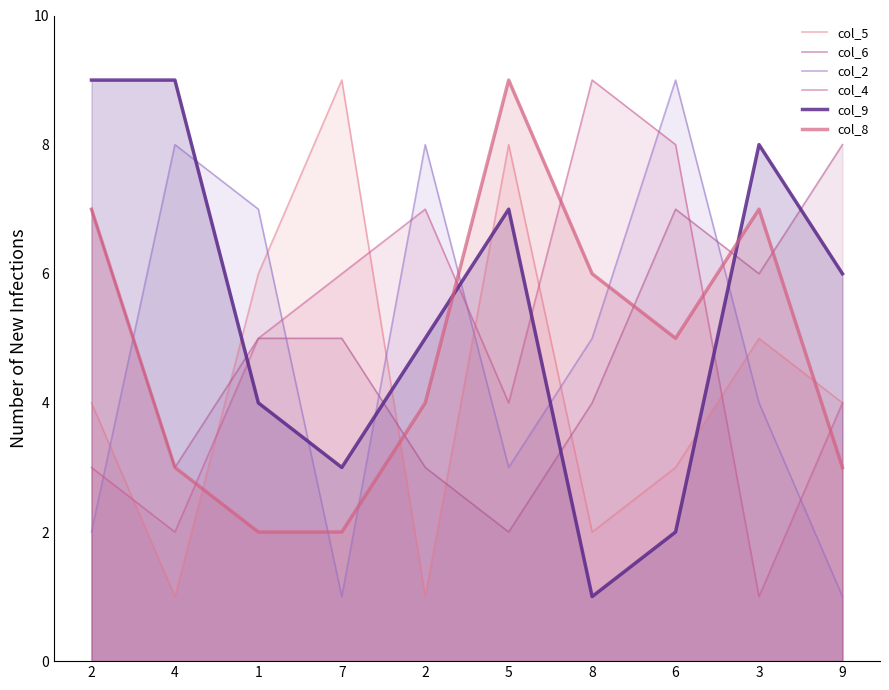

At which label is col_4 closest to 5?

1